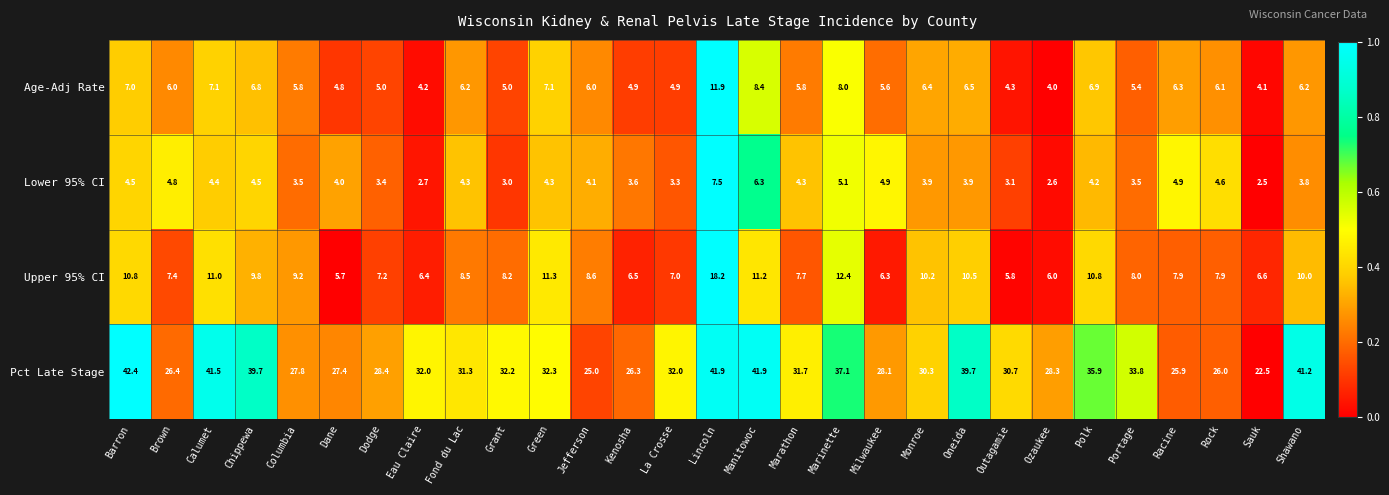

What is the difference between the maximum and second lowest values in the Lower 95% CI series?

4.9